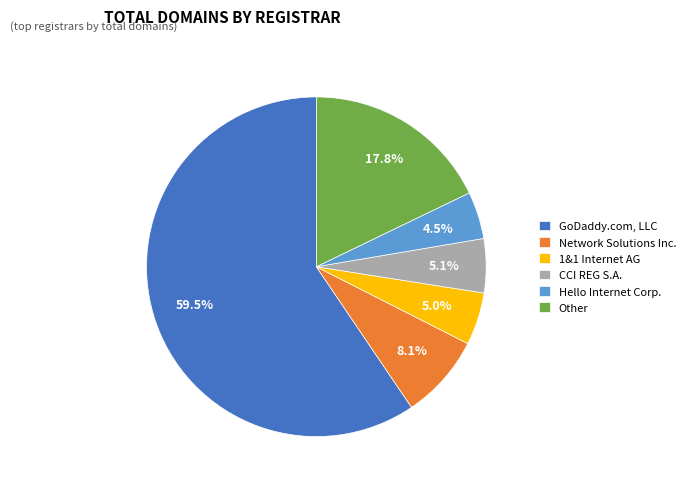

What percentage do Hello Internet Corp. and GoDaddy.com, LLC together represent?

64.0%